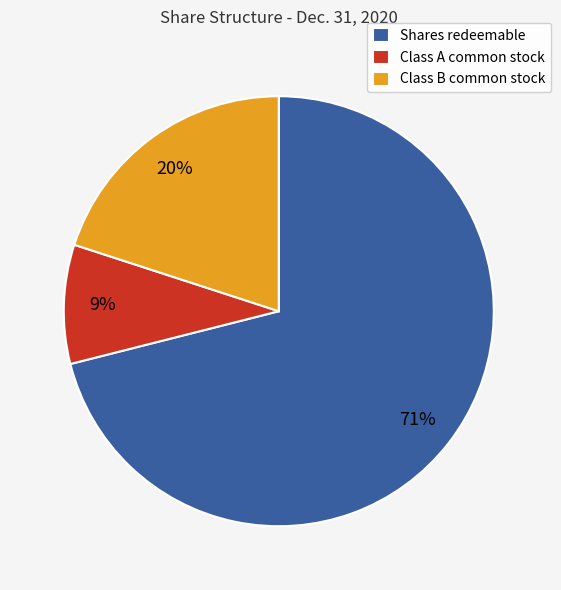

The Shares redeemable slice represents 77% of the pie. True or false?

False